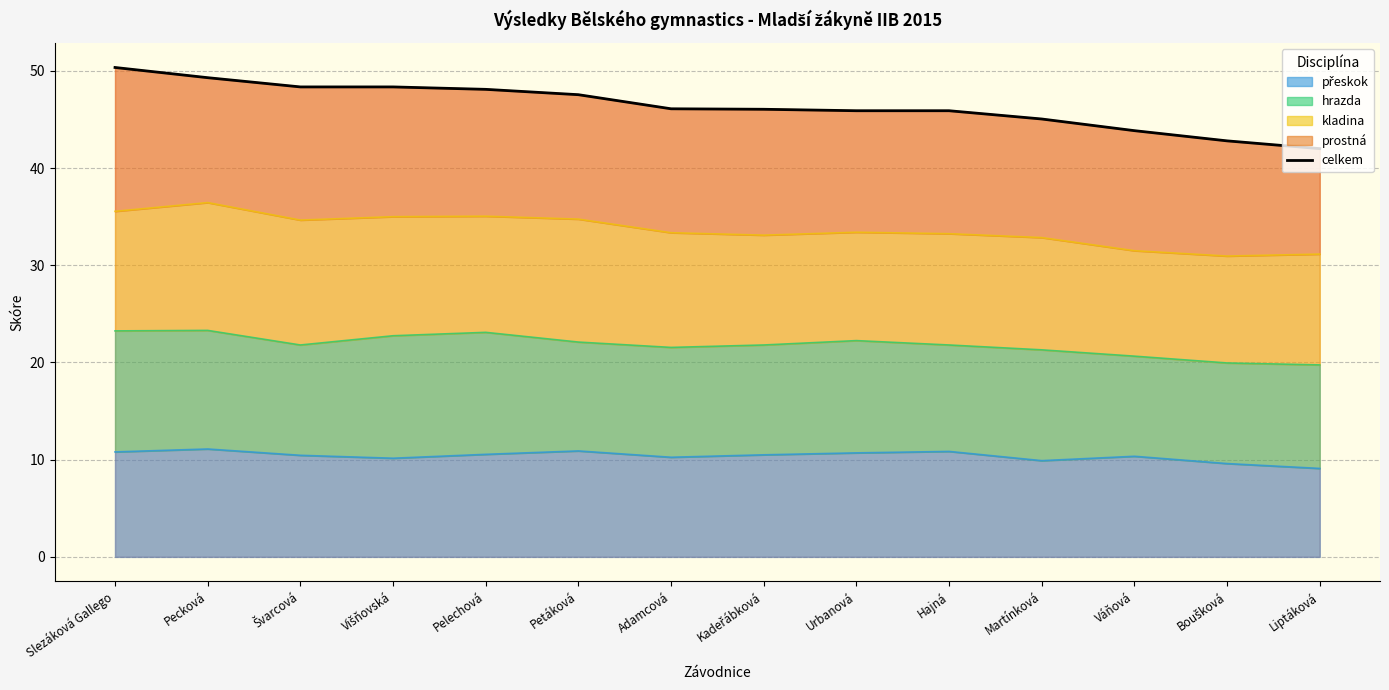

Is it true that the value at Kadeřábková is 46.0?

True